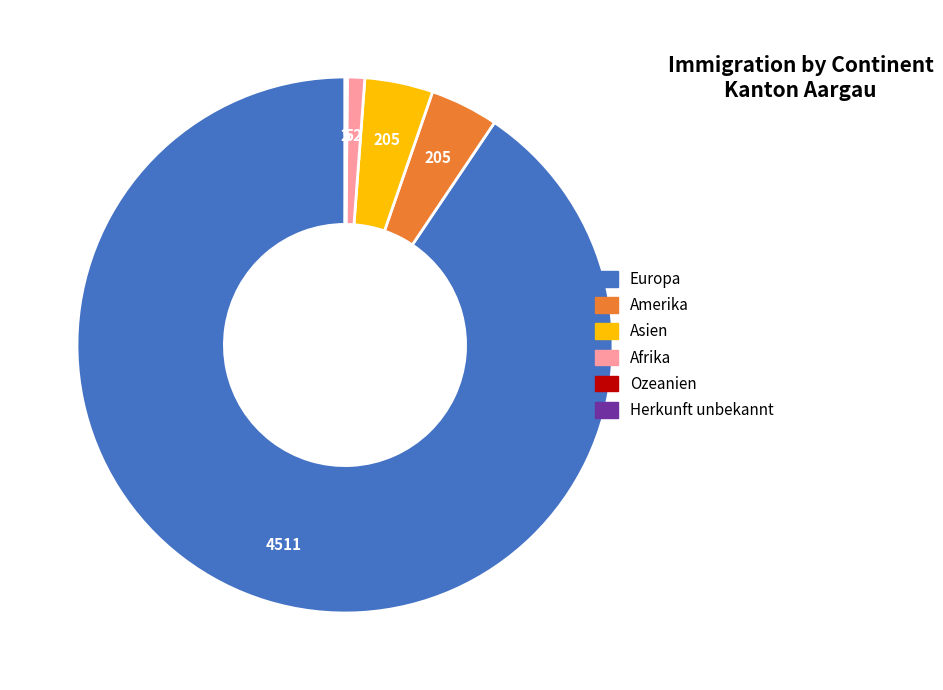

What is the largest slice in the pie chart?

Europa